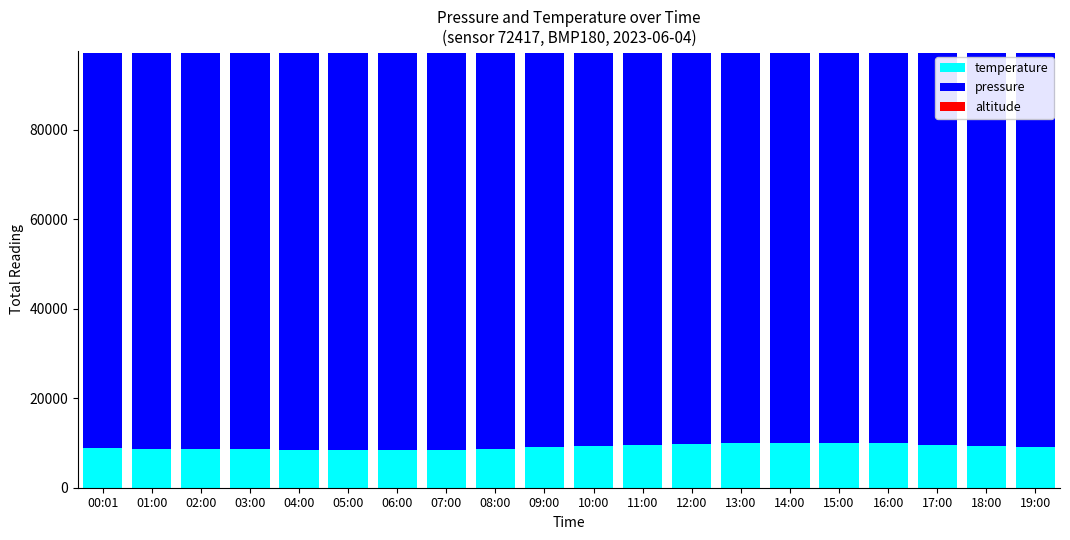

What is the maximum value for temperature?

10100.0